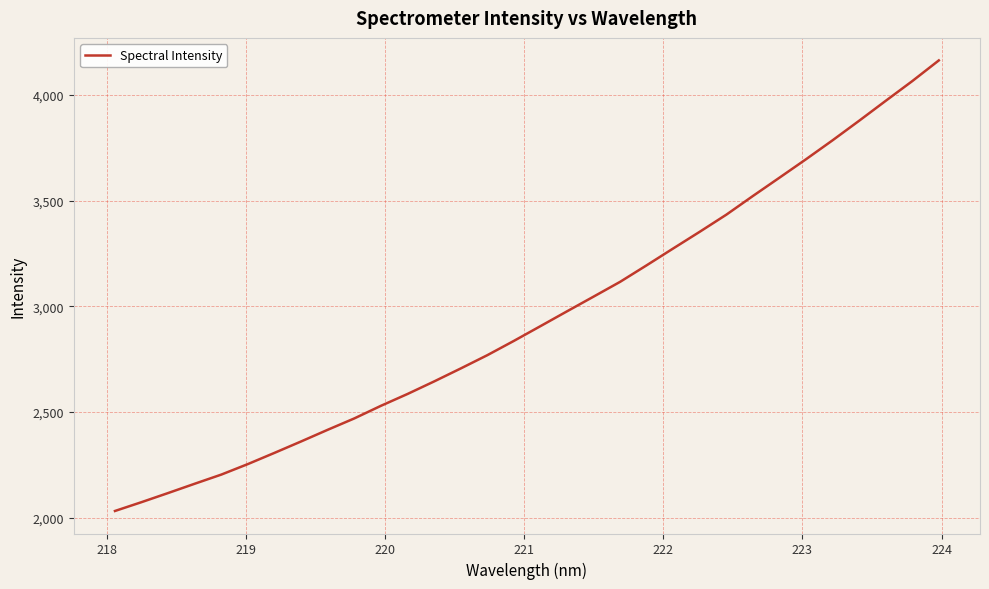

What is the difference between the maximum and minimum values?

2130.9